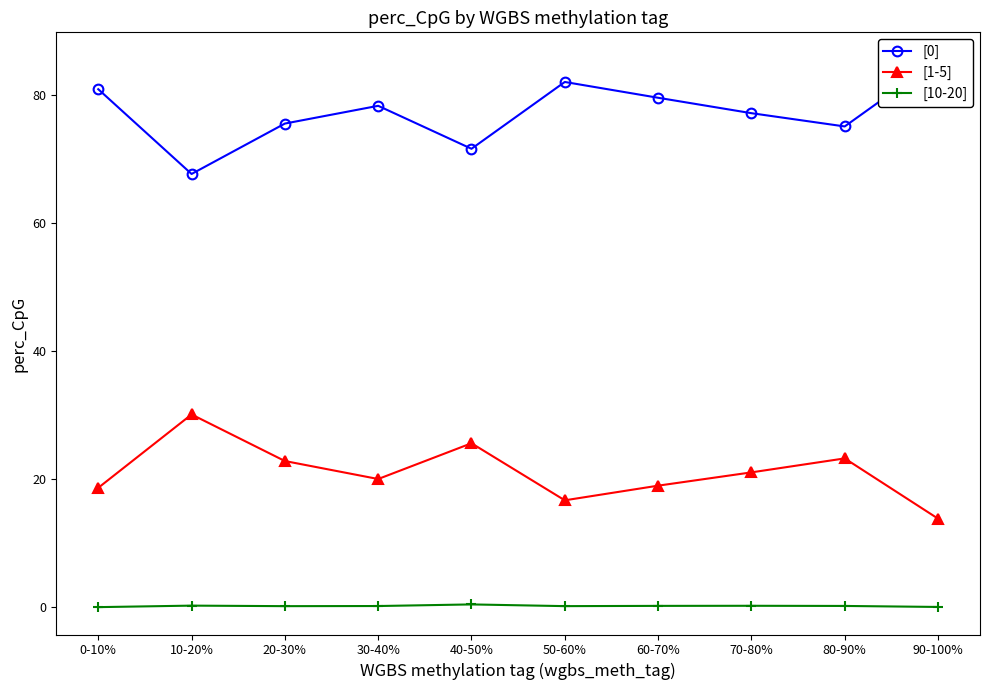

Reading left to right, extract all data points from this chart.

[0]: 0-10%=80.9	10-20%=67.7	20-30%=75.5	30-40%=78.3	40-50%=71.6	50-60%=82.0	60-70%=79.6	70-80%=77.2	80-90%=75.1	90-100%=85.5
[1-5]: 0-10%=18.7	10-20%=30.1	20-30%=22.9	30-40%=20.1	40-50%=25.6	50-60%=16.7	60-70%=19.0	70-80%=21.1	80-90%=23.3	90-100%=13.9
[10-20]: 0-10%=0.1	10-20%=0.3	20-30%=0.2	30-40%=0.2	40-50%=0.5	50-60%=0.2	60-70%=0.2	70-80%=0.3	80-90%=0.2	90-100%=0.1